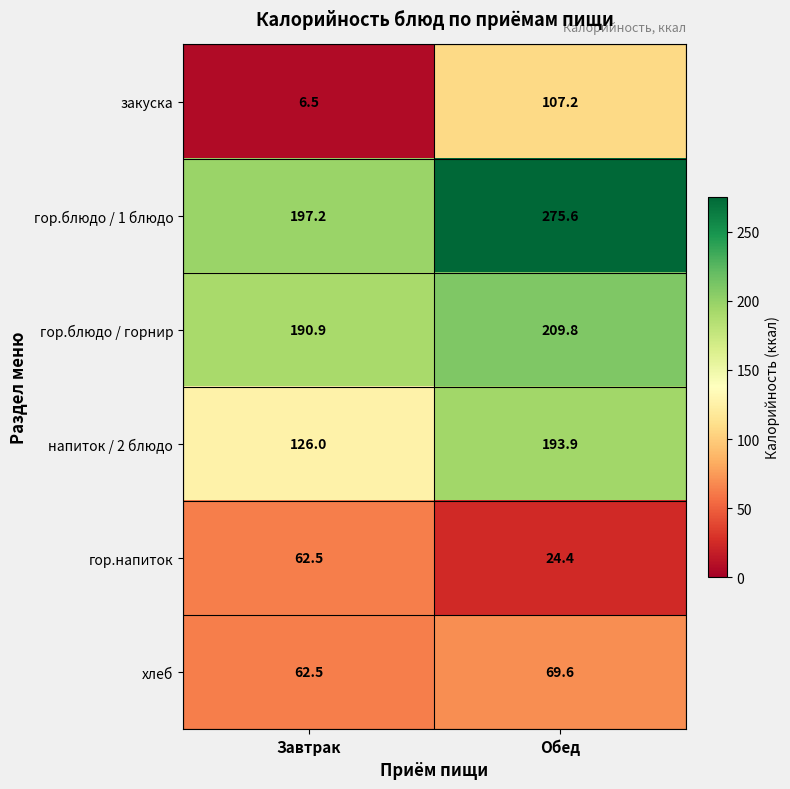

Reading left to right, transcribe all the data shown in this chart.

закуска: 6.5	107.2
гор.блюдо / 1 блюдо: 197.2	275.6
гор.блюдо / горнир: 190.9	209.8
напиток / 2 блюдо: 126.0	193.9
гор.напиток: 62.5	24.4
хлеб: 62.5	69.6